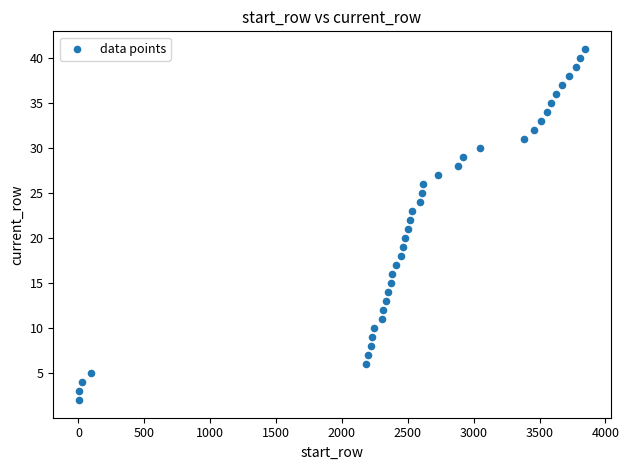

What is the range of Y values (max minus min)?

39